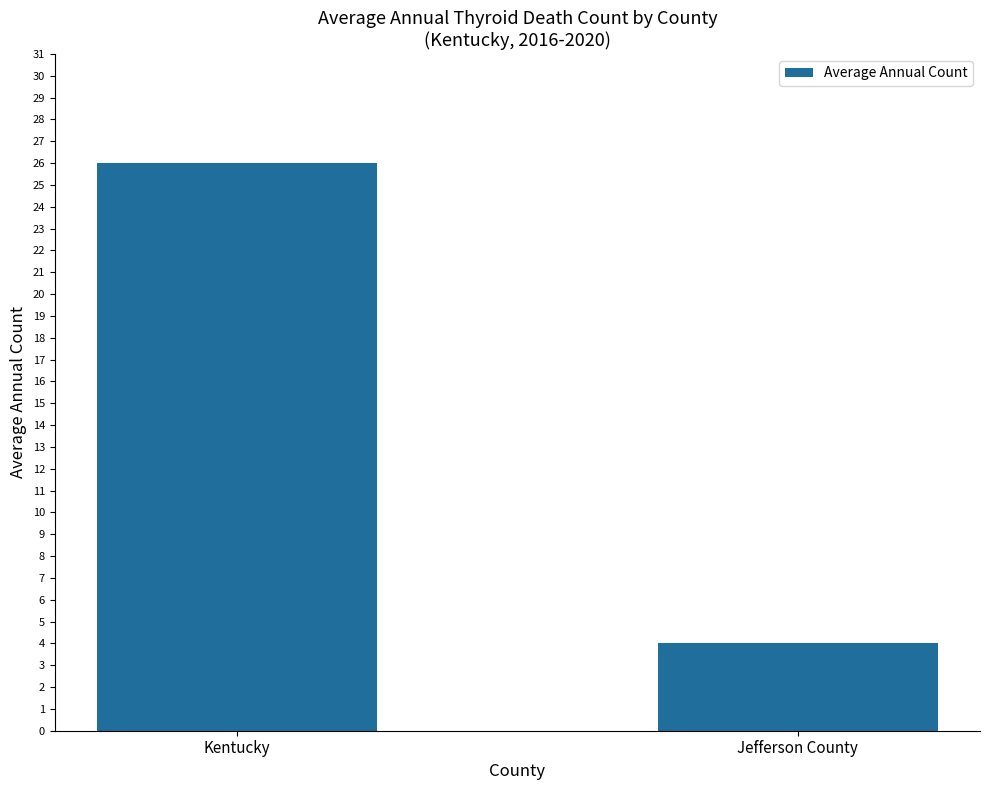

What position from the right is Kentucky?

2